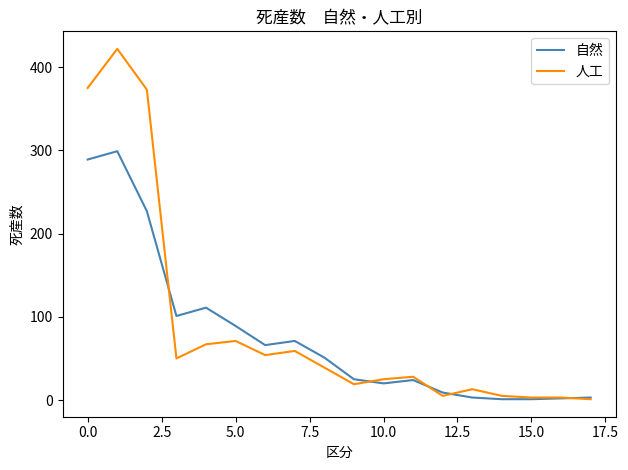

Which series has the largest range (max minus min)?

人工